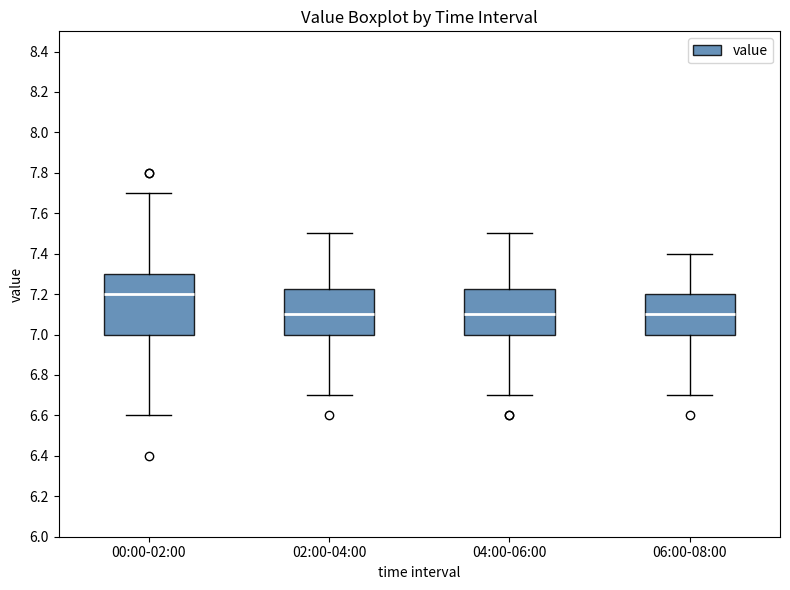

Reading left to right, transcribe this box plot: for each box, give where its median line is, the range the box spans, and where its two whiskers end, as read against the y-axis. The values are not printed on the chart, so give them approximately, as read against the axis.

00:00-02:00: median 7.20, box 7.00 to 7.30, whiskers 6.60 to 7.70
02:00-04:00: median 7.10, box 7.00 to 7.22, whiskers 6.70 to 7.50
04:00-06:00: median 7.10, box 7.00 to 7.22, whiskers 6.70 to 7.50
06:00-08:00: median 7.10, box 7.00 to 7.20, whiskers 6.70 to 7.40